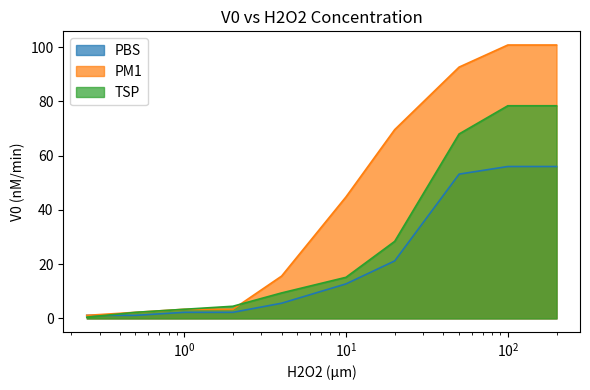

How many series are shown in this chart?

3